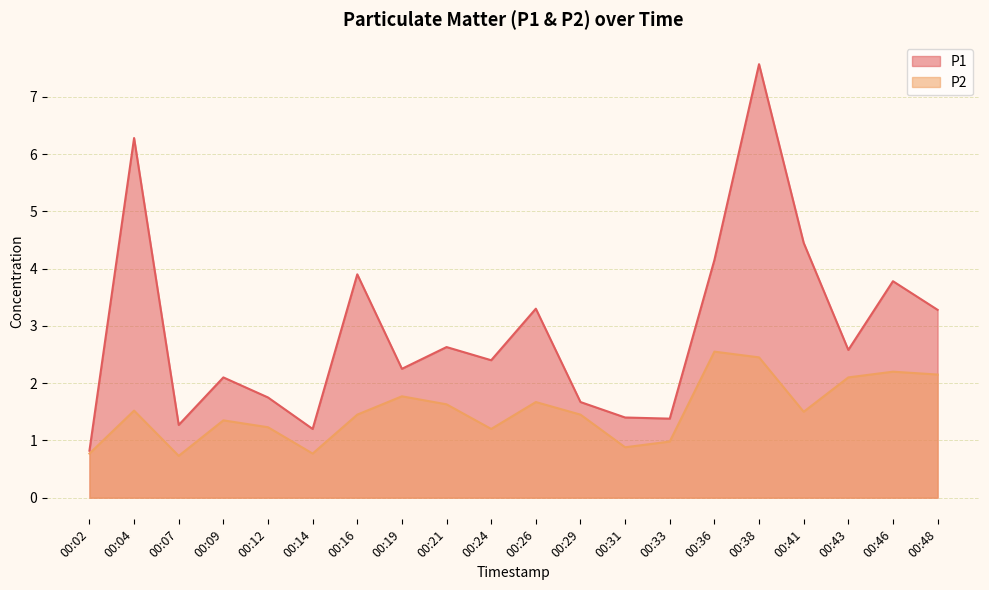

The P2 series shows 0.3 at 00:09. True or false?

False